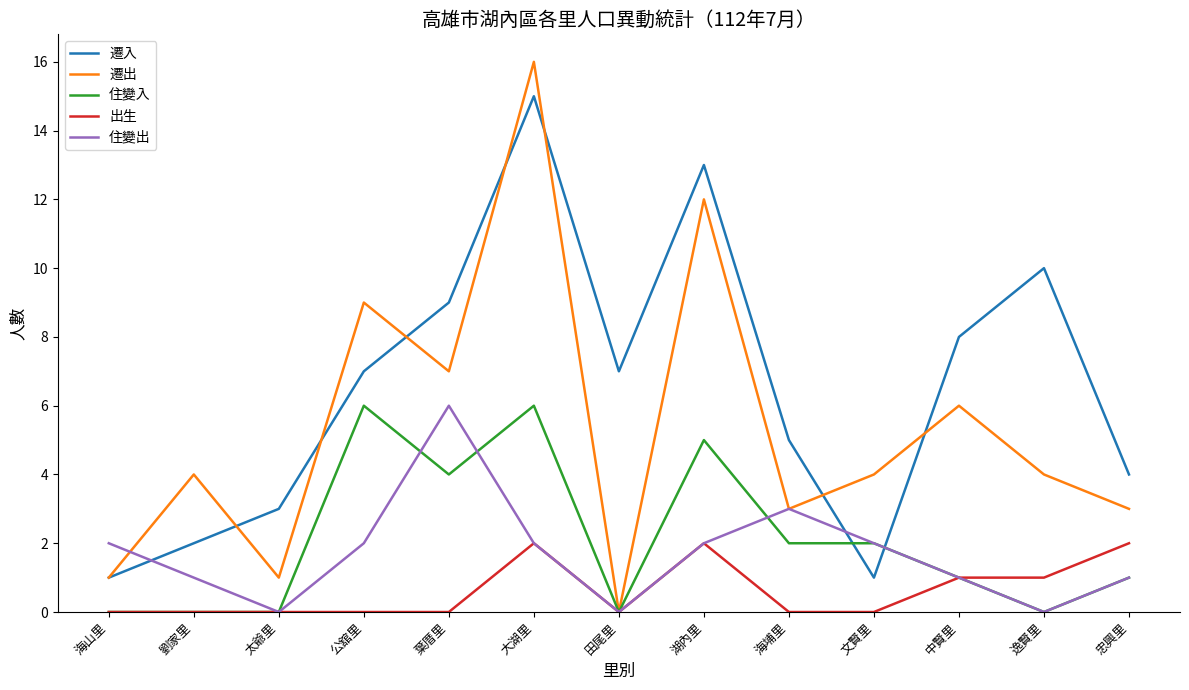

Reading left to right, transcribe all the data shown in this chart.

遷入: 1	2	3	7	9	15	7	13	5	1	8	10	4
遷出: 1	4	1	9	7	16	0	12	3	4	6	4	3
住變入: 0	0	0	6	4	6	0	5	2	2	1	0	1
出生: 0	0	0	0	0	2	0	2	0	0	1	1	2
住變出: 2	1	0	2	6	2	0	2	3	2	1	0	1